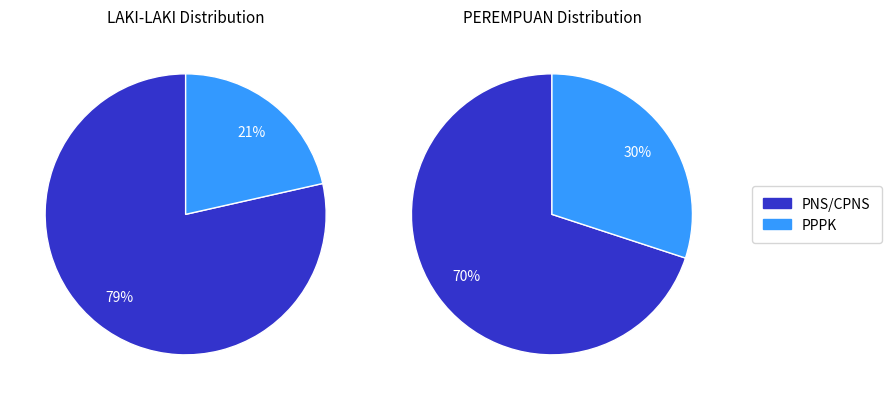

Combined, do PNS/CPNS and PPPK account for over 50%?

Yes